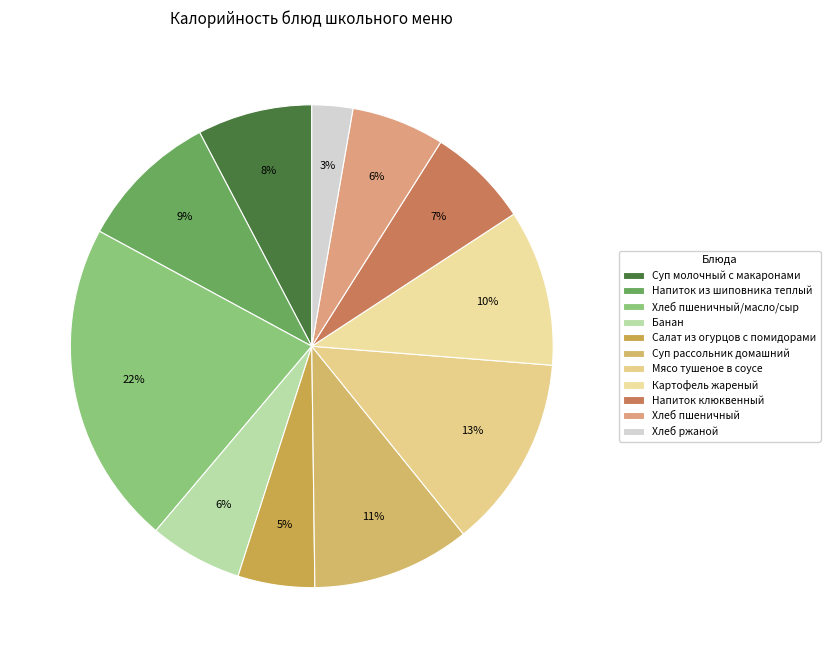

How many slices are in this pie chart?

11